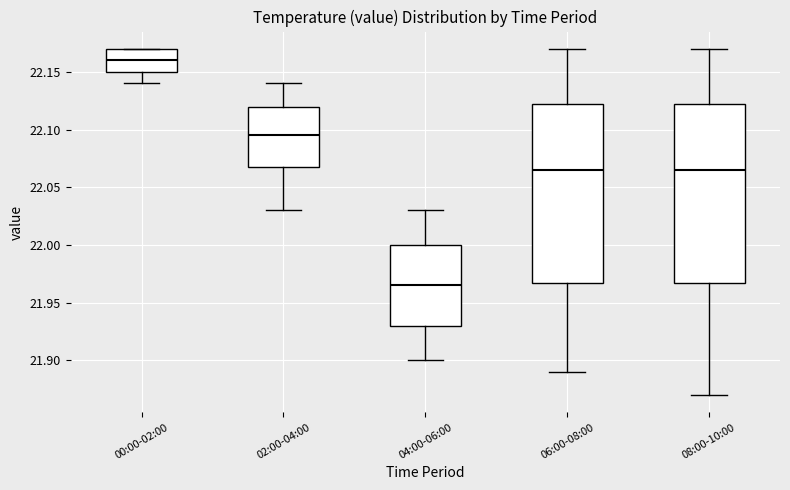

Reading left to right, transcribe this box plot: for each box, give where its median line is, the range the box spans, and where its two whiskers end, as read against the y-axis. The values are not printed on the chart, so give them approximately, as read against the axis.

00:00-02:00: median 22.160, box 22.150 to 22.170, whiskers 22.140 to 22.170
02:00-04:00: median 22.095, box 22.070 to 22.120, whiskers 22.030 to 22.140
04:00-06:00: median 21.965, box 21.930 to 22.000, whiskers 21.900 to 22.030
06:00-08:00: median 22.065, box 21.970 to 22.125, whiskers 21.890 to 22.170
08:00-10:00: median 22.065, box 21.970 to 22.125, whiskers 21.870 to 22.170